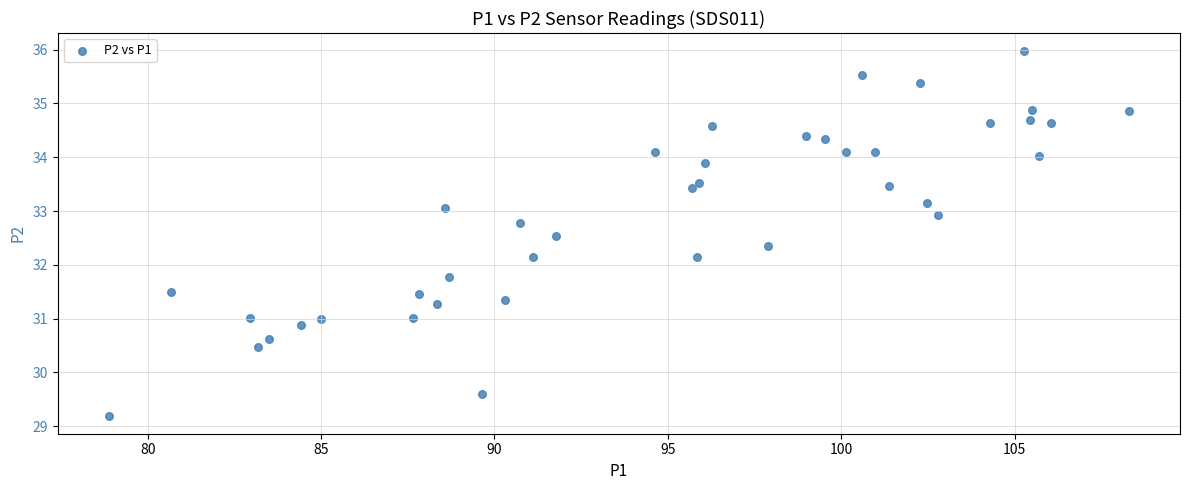

What is the range of X values (max minus min)?

29.4